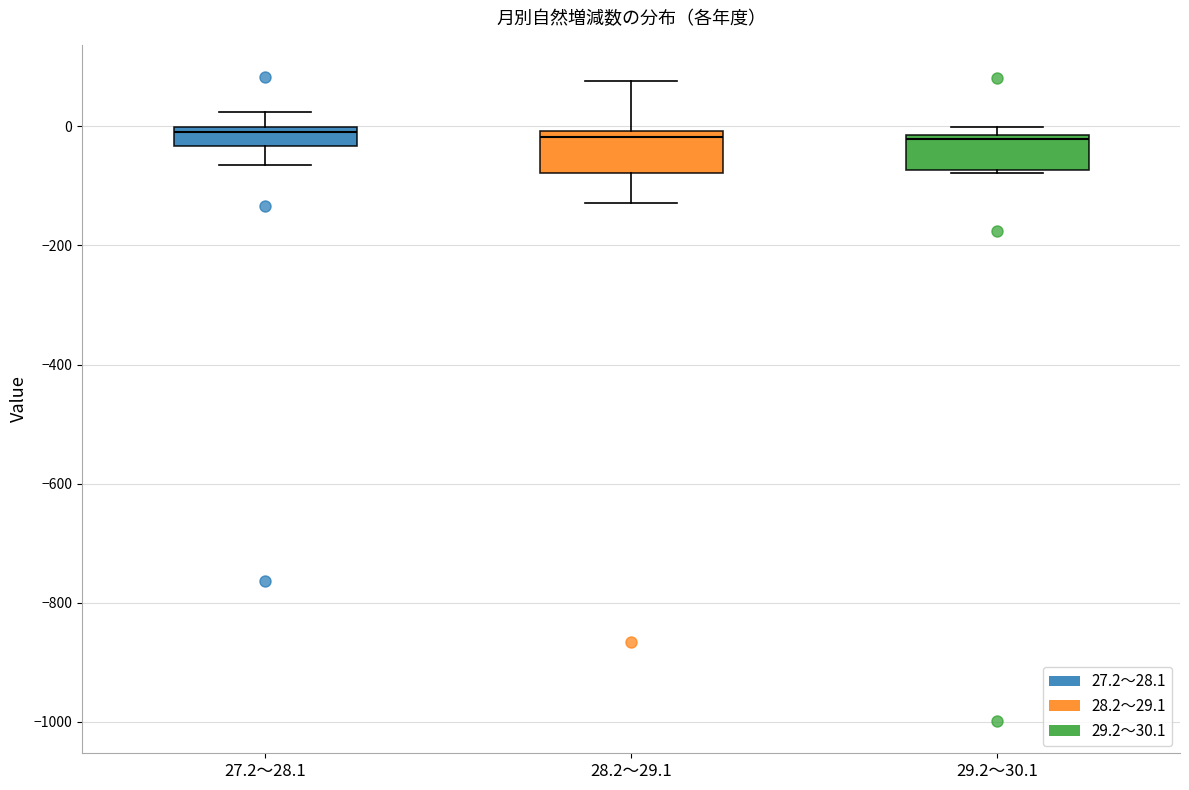

Where does the median line of the box for 28.2～29.1 sit on the y-axis? The values are not printed on the chart, so give them approximately, as read against the axis.

-20